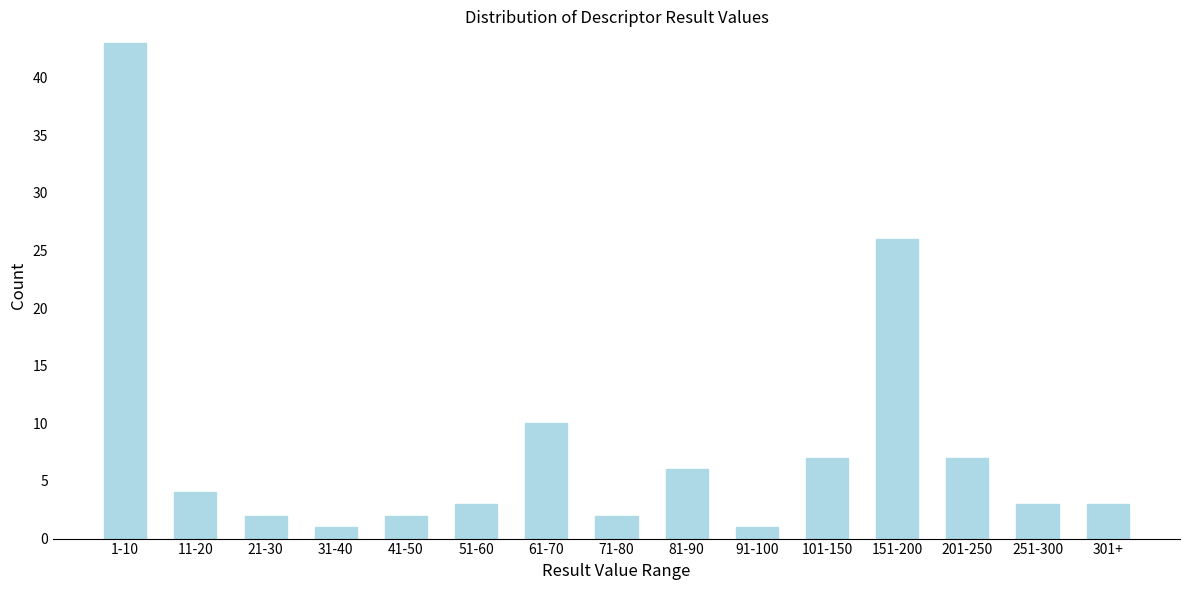

Reading left to right, extract all data points from this chart.

1-10=43	11-20=4	21-30=2	31-40=1	41-50=2	51-60=3	61-70=10	71-80=2	81-90=6	91-100=1	101-150=7	151-200=26	201-250=7	251-300=3	301+=3